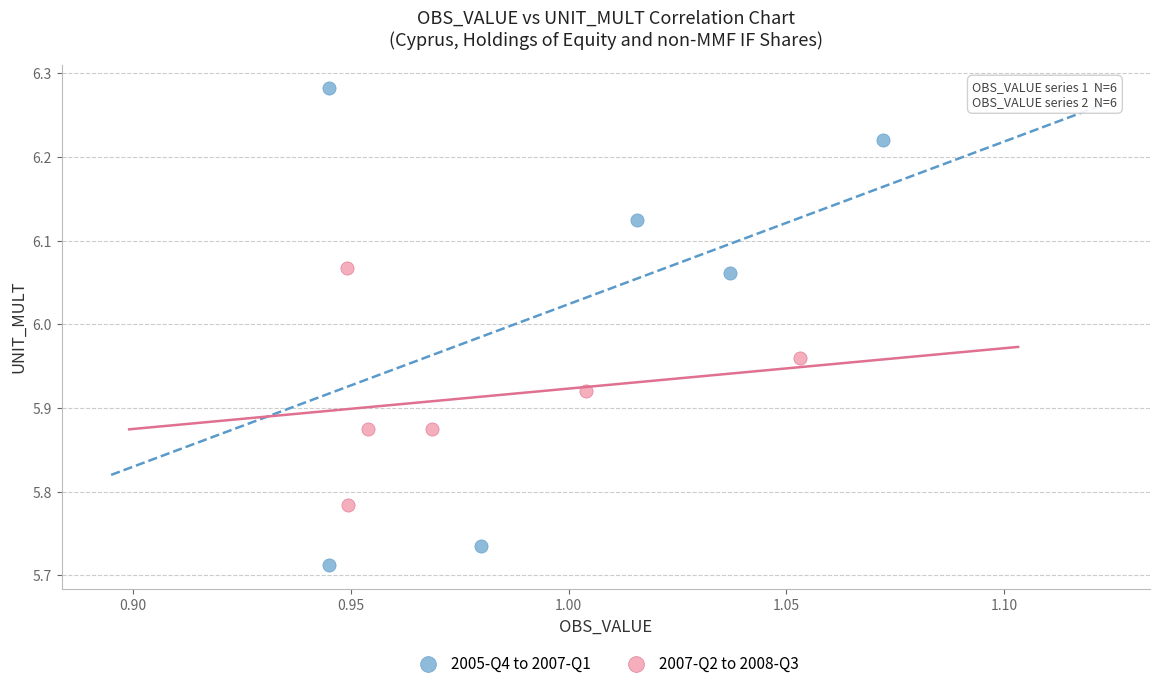

Which series has the widest spread of Y values?

2005-Q4 to 2007-Q1